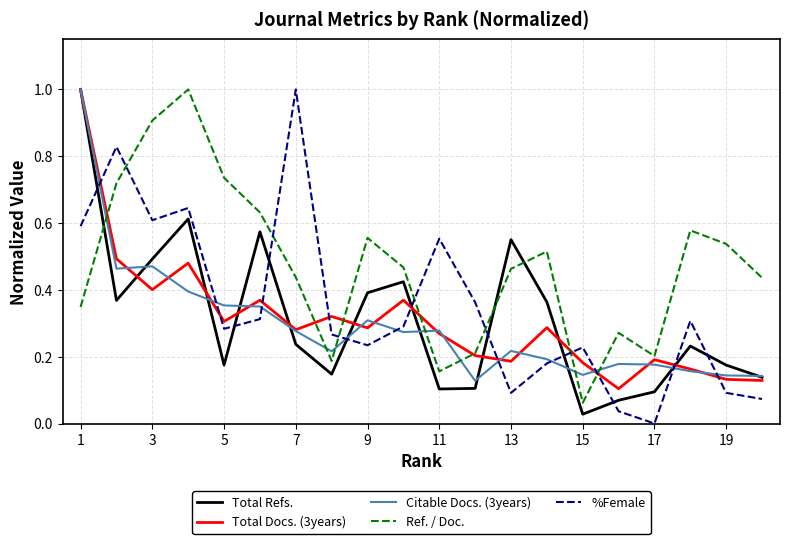

What is the highest value of the Total Refs. series?

1.0